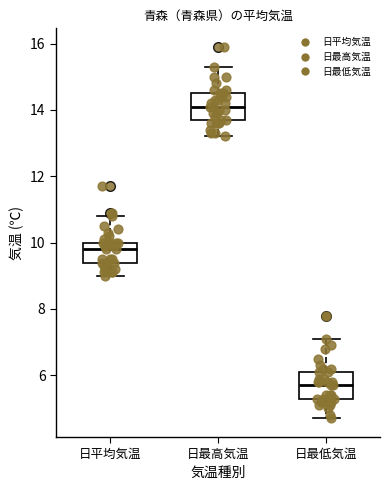

Reading left to right, read every box against the y-axis: the position of its median line, the range the box covers, and the ends of its whiskers. The values are not printed on the chart, so give them approximately, as read against the axis.

日平均気温: median 9.8, box 9.4 to 10.0, whiskers 9.0 to 10.8
日最高気温: median 14.2, box 13.8 to 14.6, whiskers 13.2 to 15.4
日最低気温: median 5.8, box 5.4 to 6.2, whiskers 4.8 to 7.2